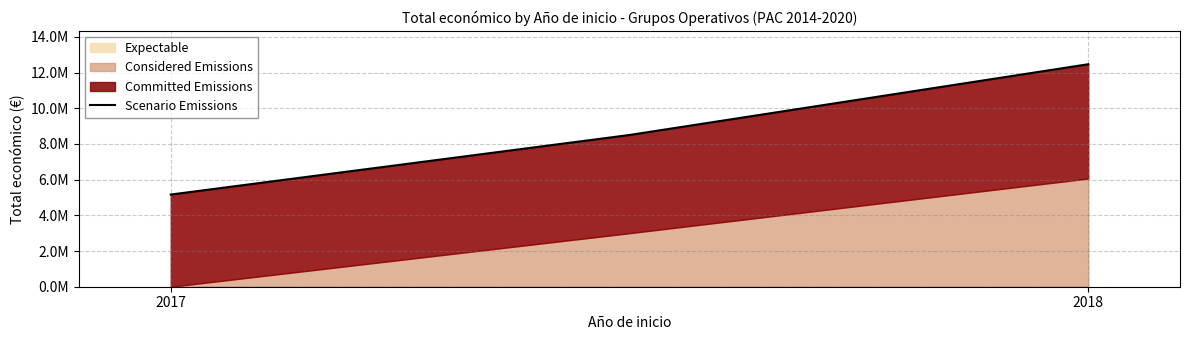

What is the average value?

8708926